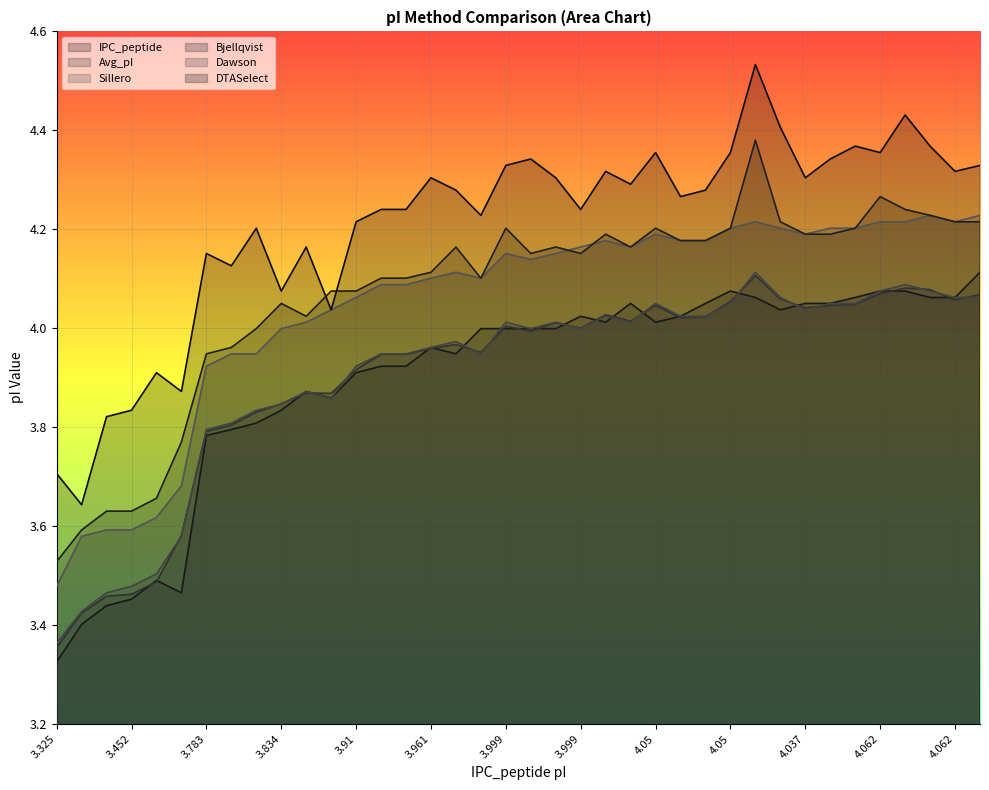

What is the difference between the maximum and second lowest values in the DTASelect series?

0.8